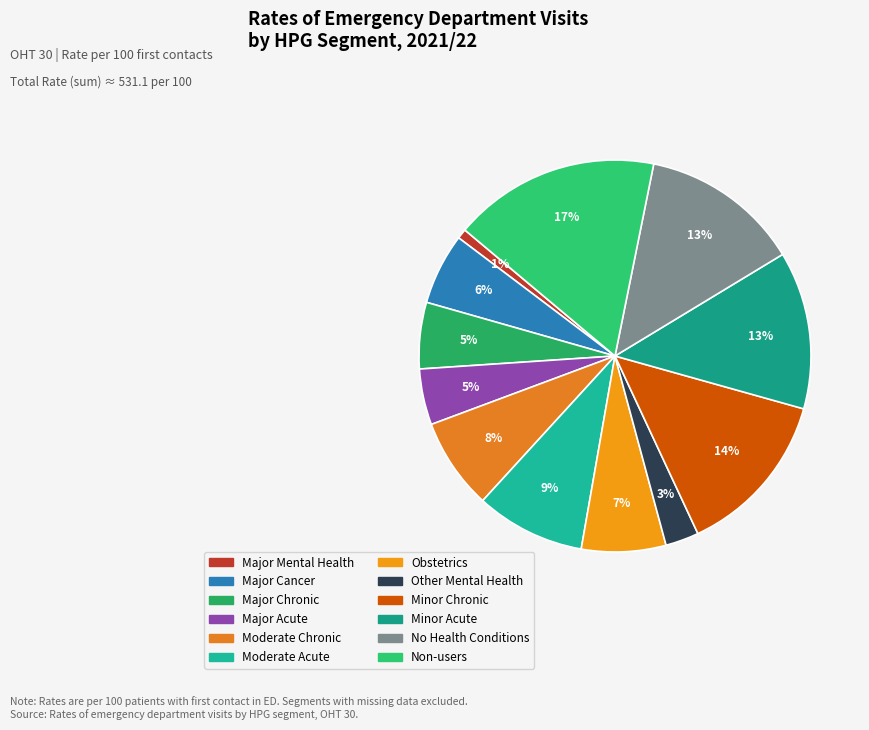

The Major Chronic slice represents 5% of the pie. True or false?

True